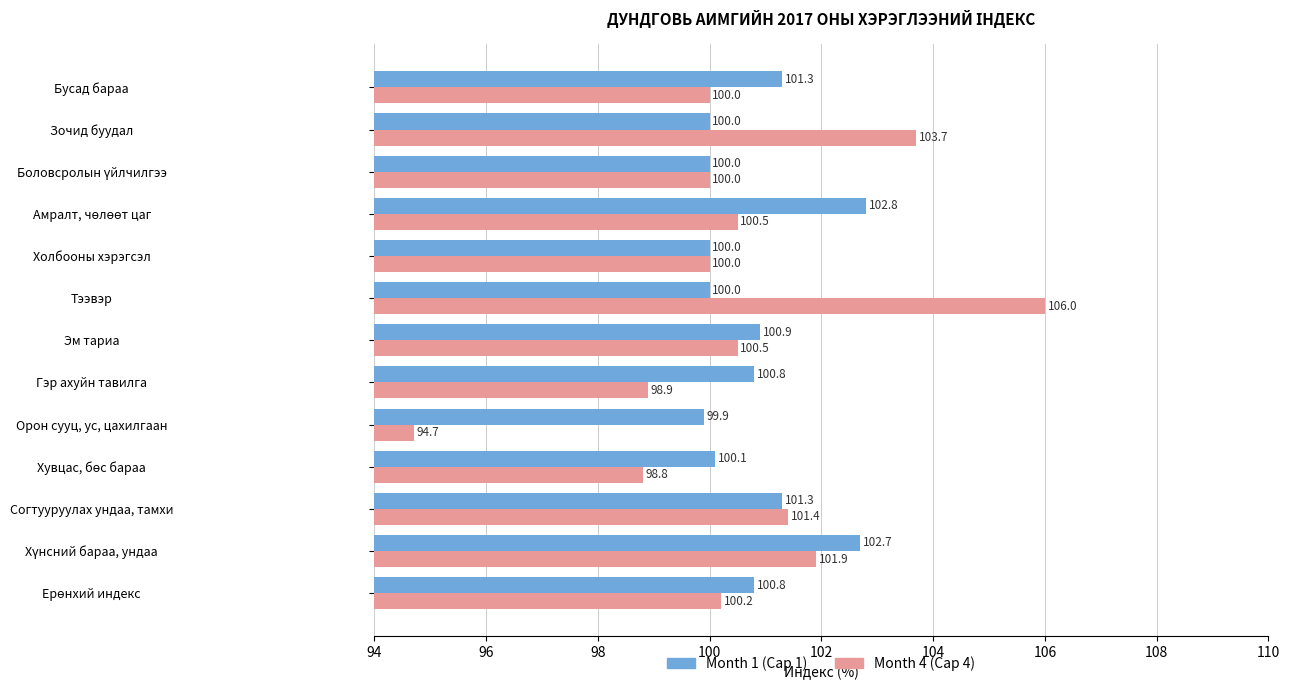

At which category is the sum across all series the highest?

Тээвэр